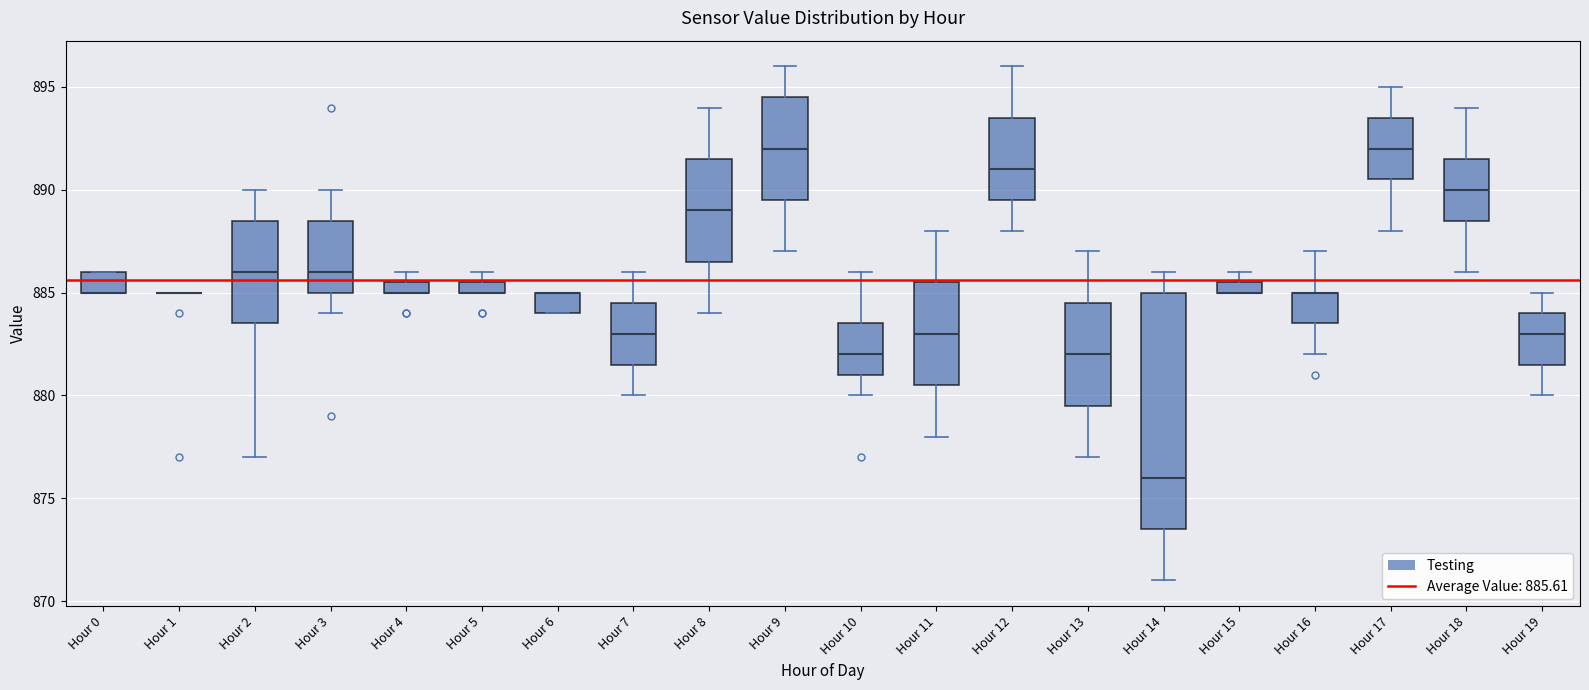

Comparing the boxes themselves (not the whiskers), which one is the tallest?

Hour 14